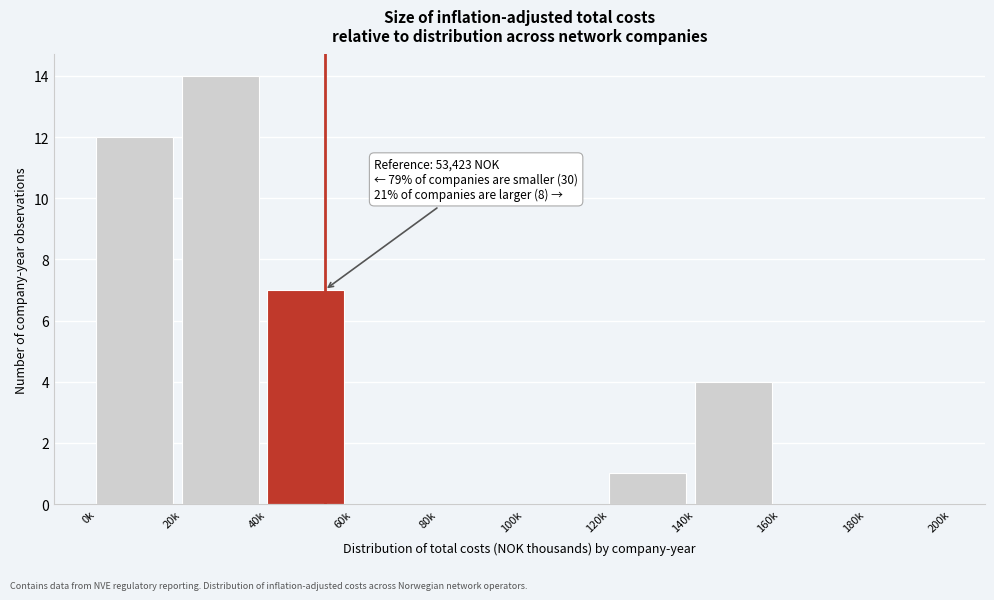

Reading left to right, extract all data points from this chart.

0k=12	20k=14	40k=7	60k=0	80k=0	100k=0	120k=1	140k=4	160k=0	180k=0